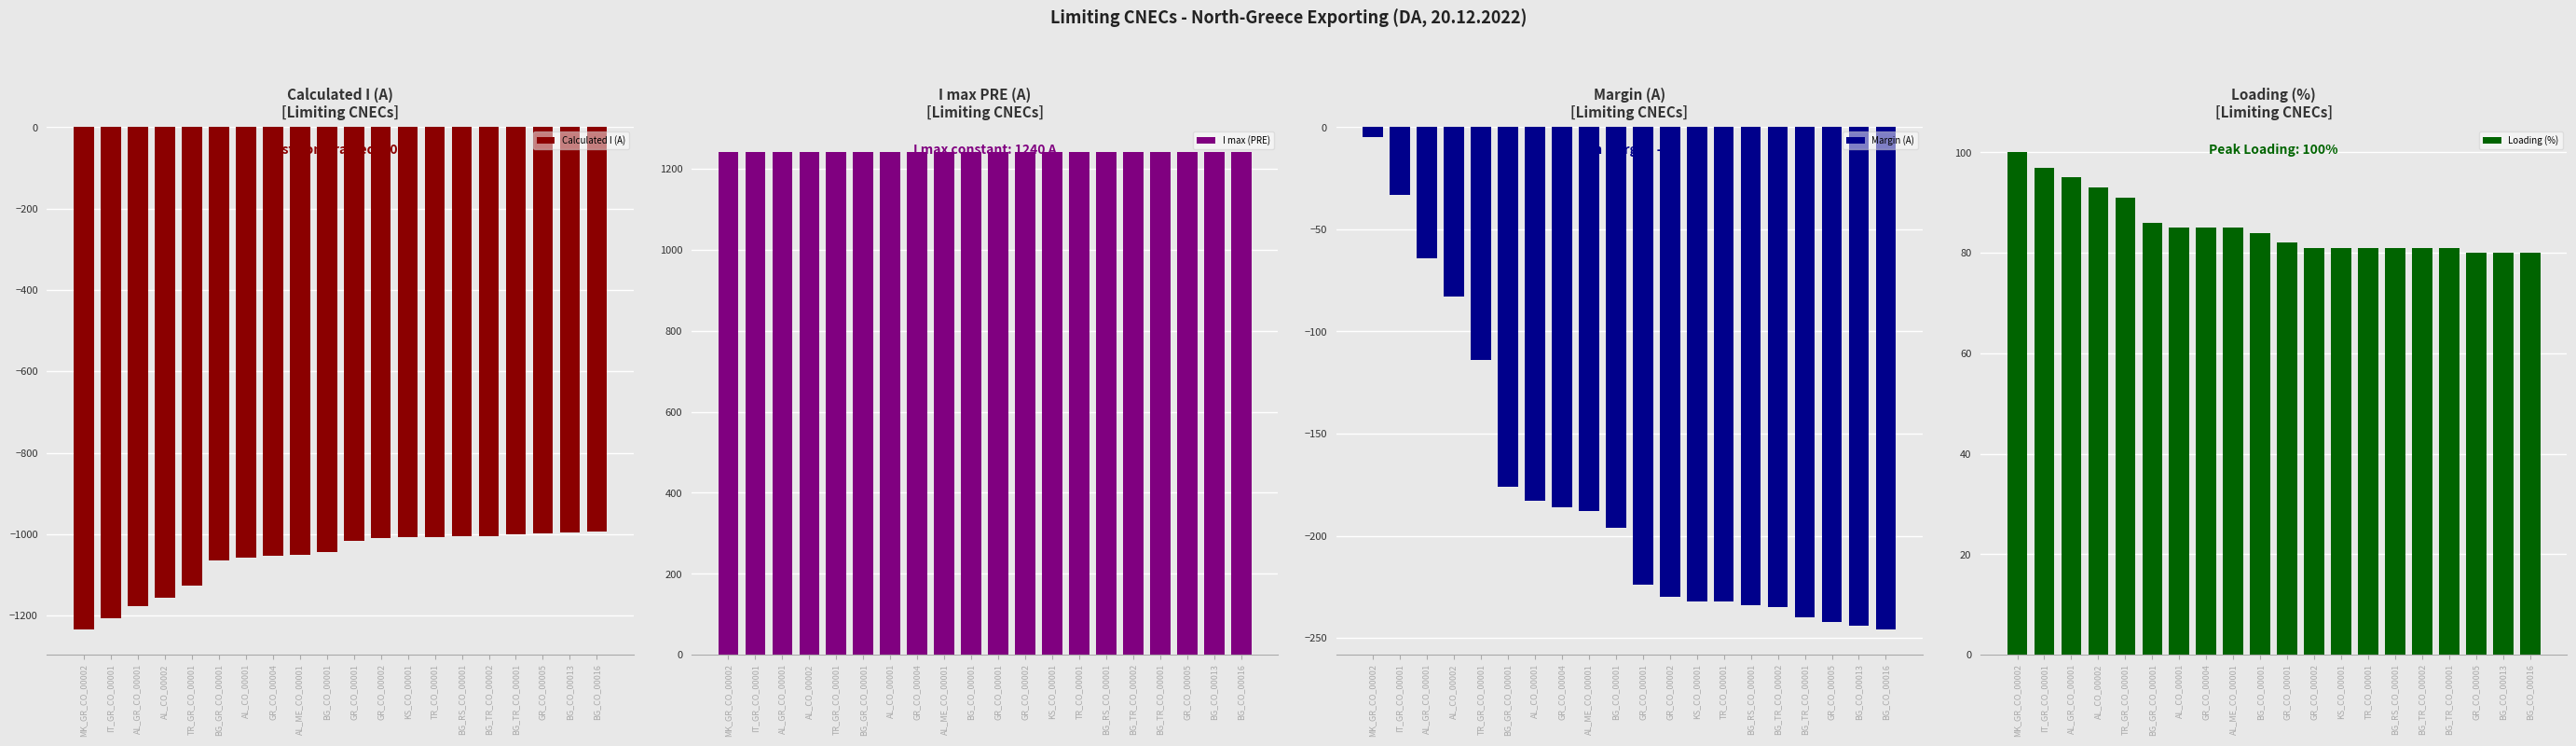

Does the chart contain stacked bars?

No